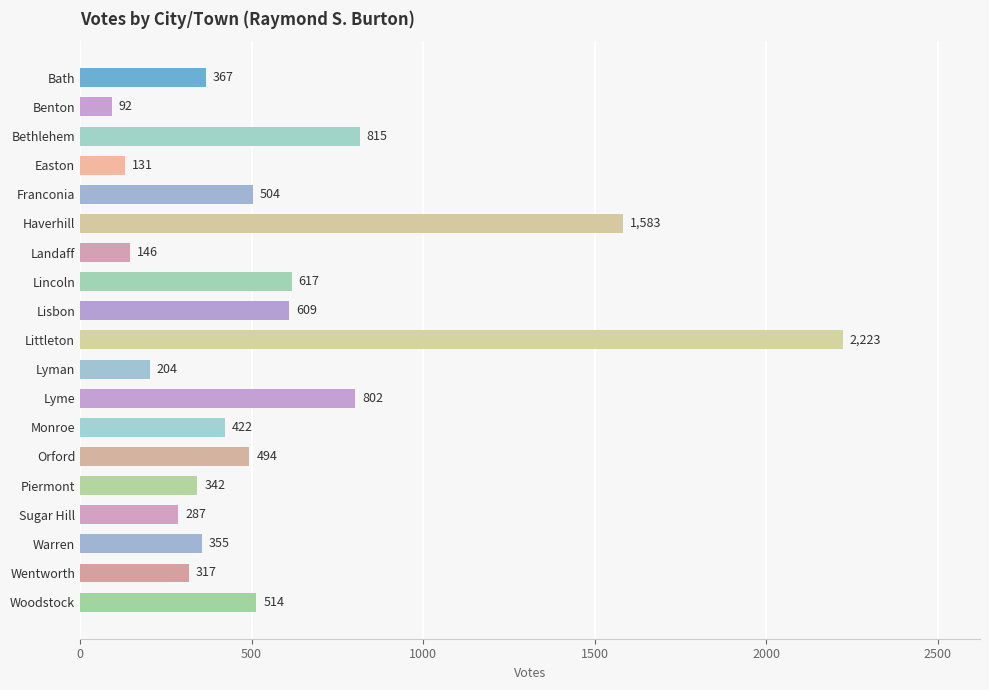

Where is the data nearest to the value 1157?

Bethlehem